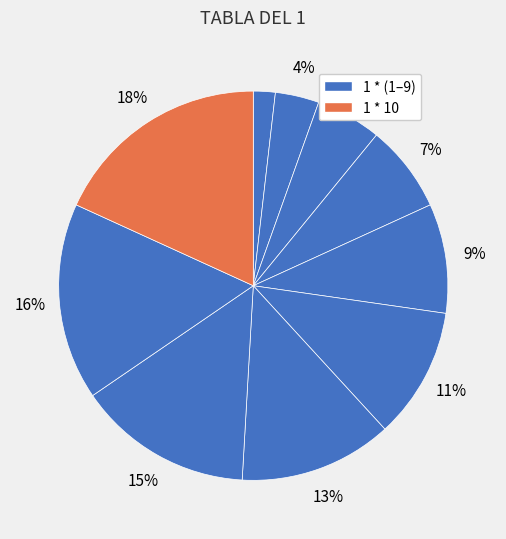

How many slices are in this pie chart?

10